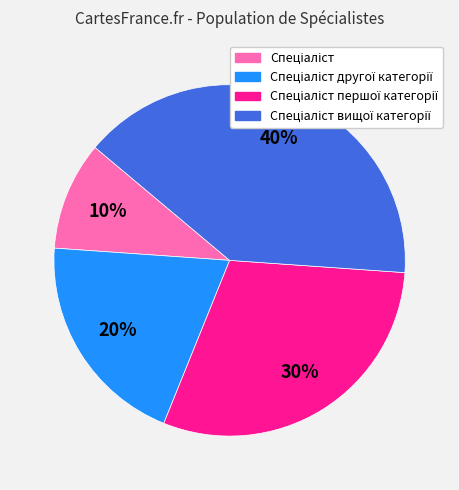

Is there any slice that represents more than half of the pie?

No